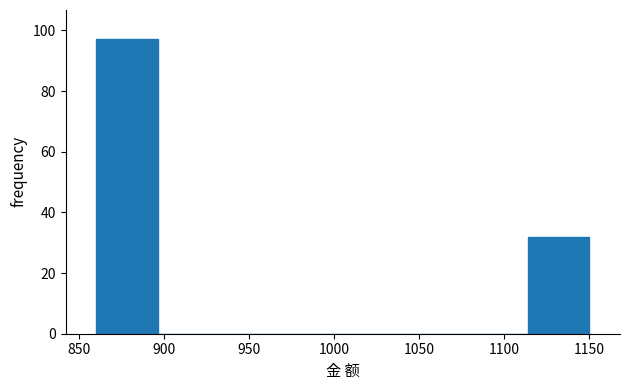

Reading left to right, list every bar in this chart as the range it spans on the x-axis followed by its height. Neither the bar edges nor the heights are printed on the chart, so give them approximately, as read against the axes.

860 to 895: 98
895 to 935: 0
935 to 970: 0
970 to 1005: 0
1005 to 1040: 0
1040 to 1080: 0
1080 to 1115: 0
1115 to 1150: 32